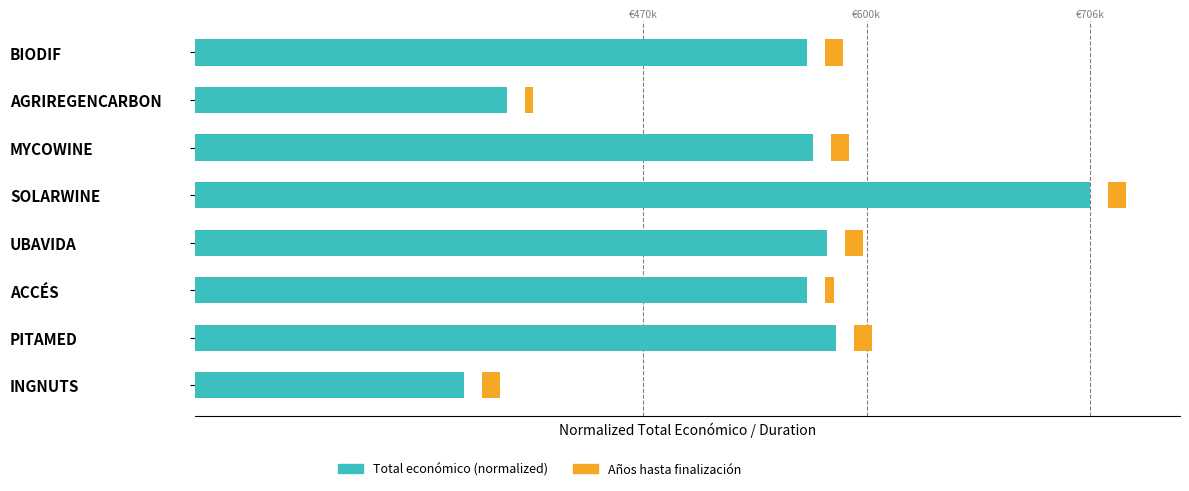

Where does the Total económico (normalized) series first go above 69?

PITAMED